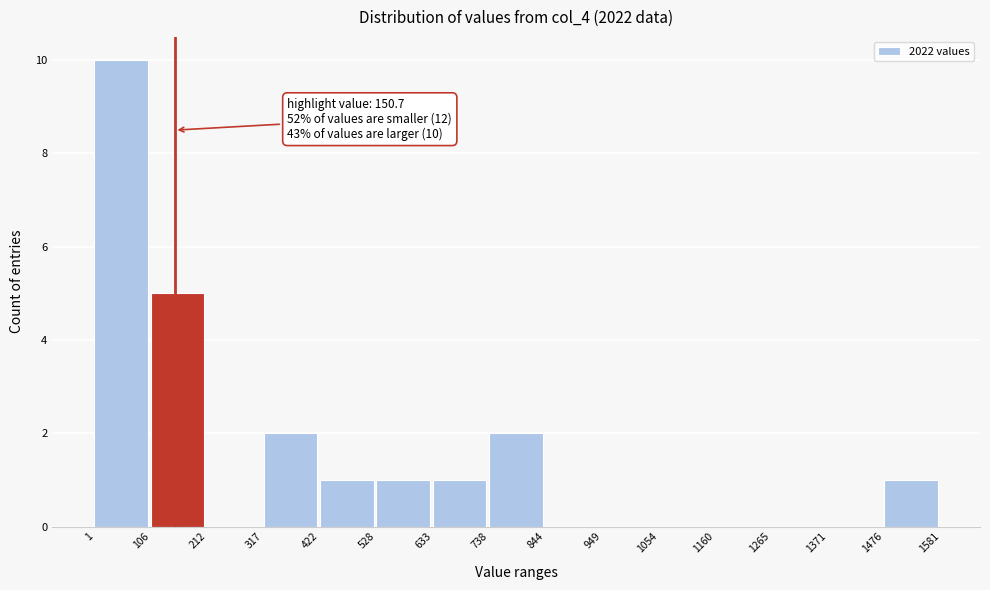

Which range on the x-axis has the tallest bar?

1 to 106